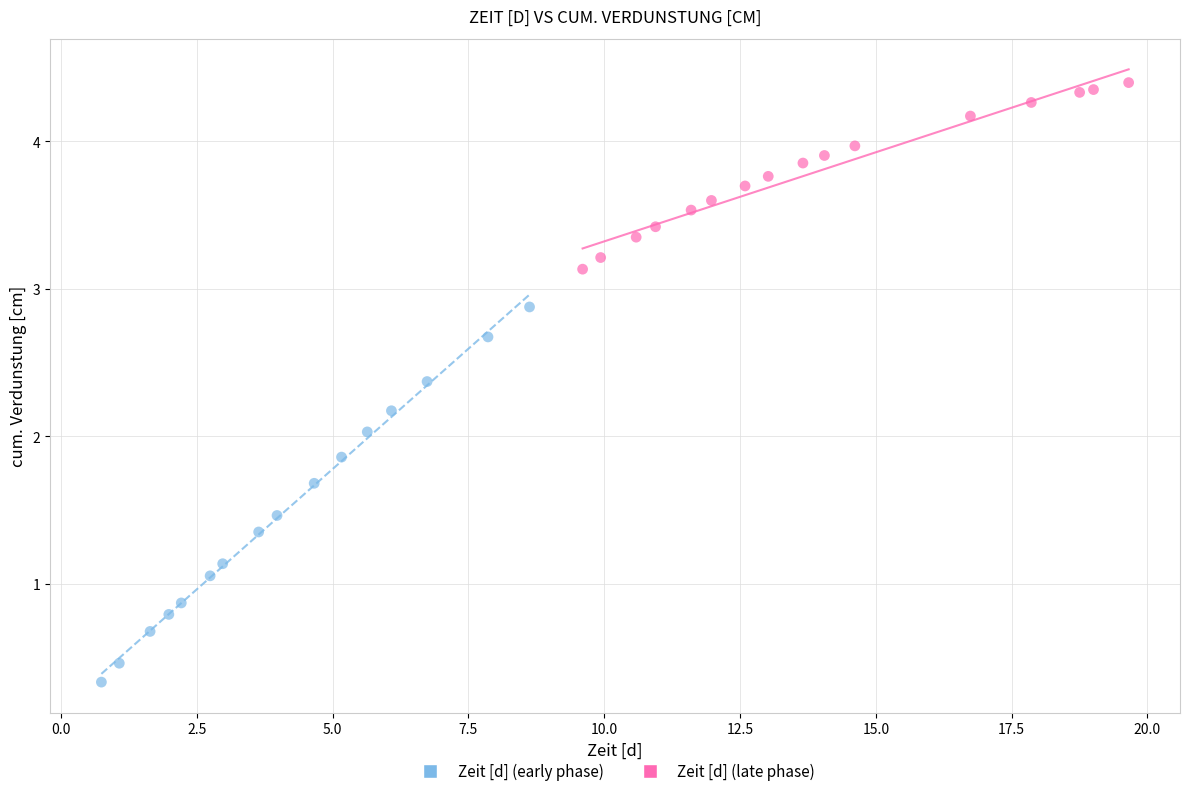

Which series contains the lowest Y value?

Zeit [d] (early phase)